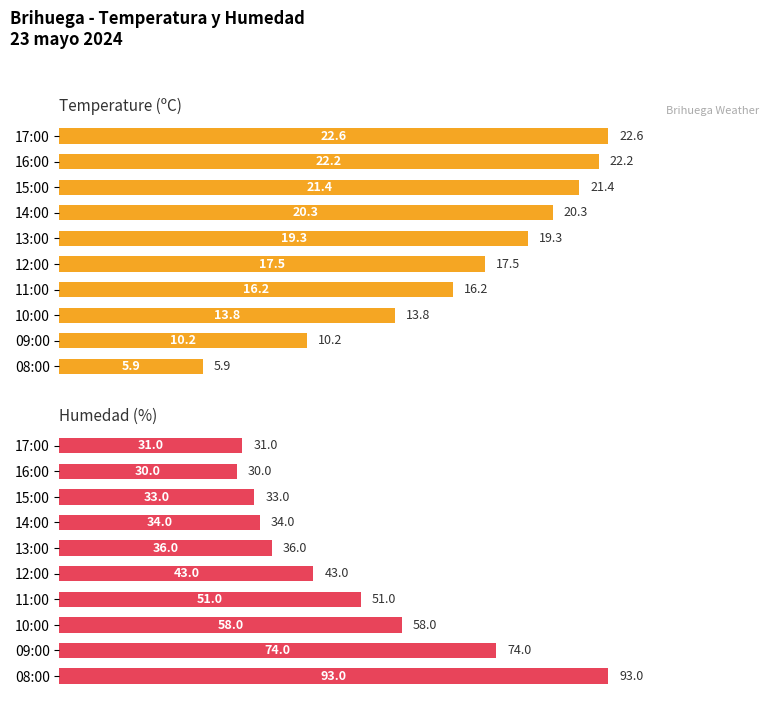

What is the value of the Temperature (ºC) bar at the 3rd from the left?

21.4